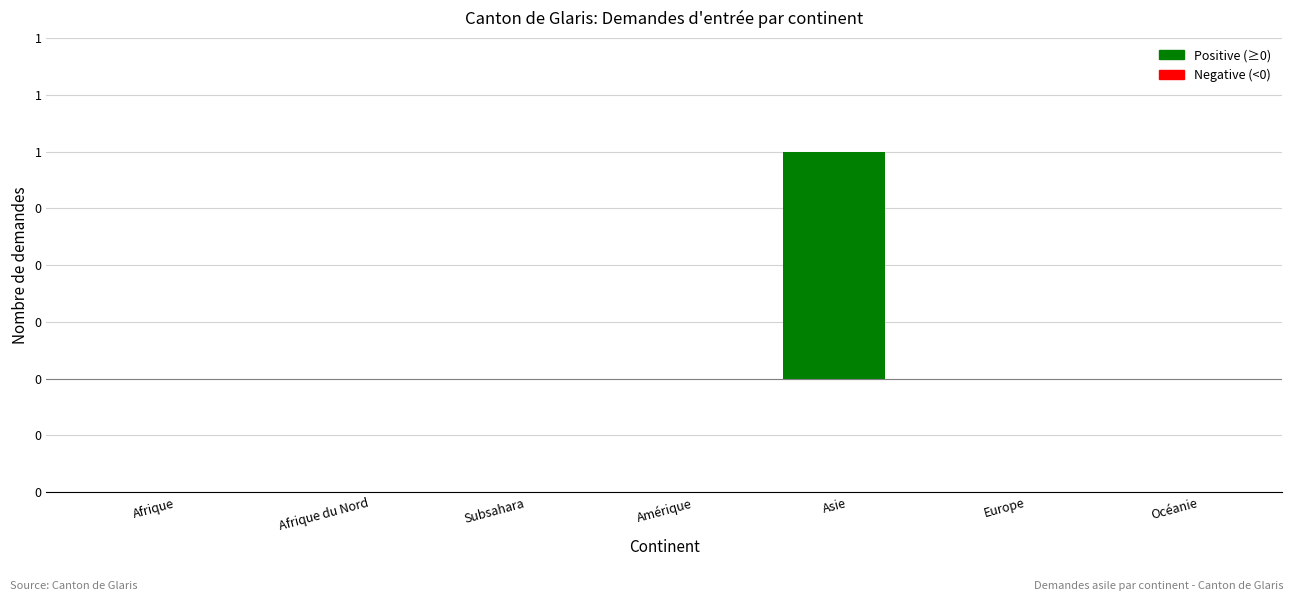

True or false: the data shows 0 at Subsahara.

True